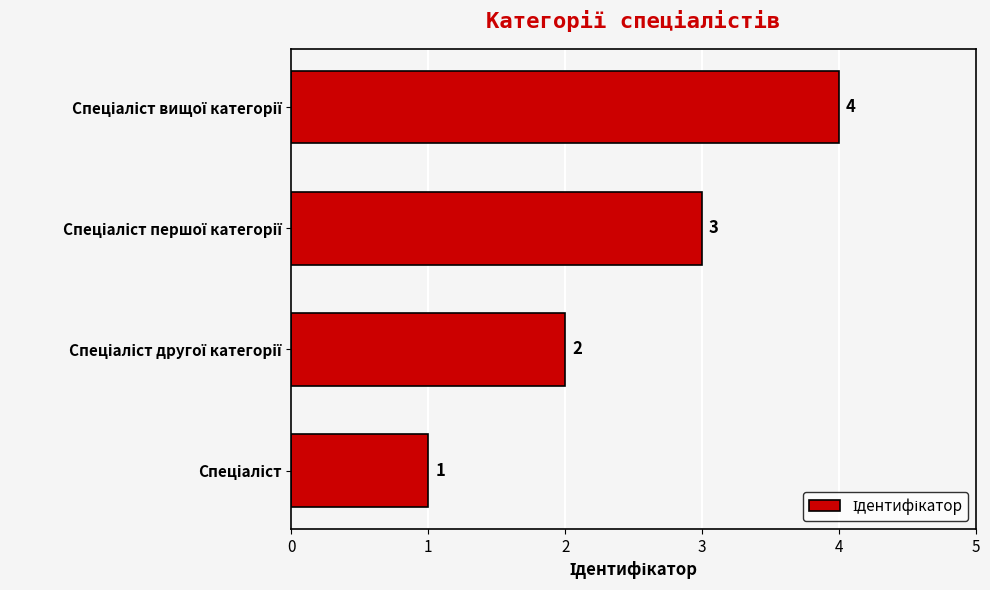

What is the maximum value shown in the chart?

4